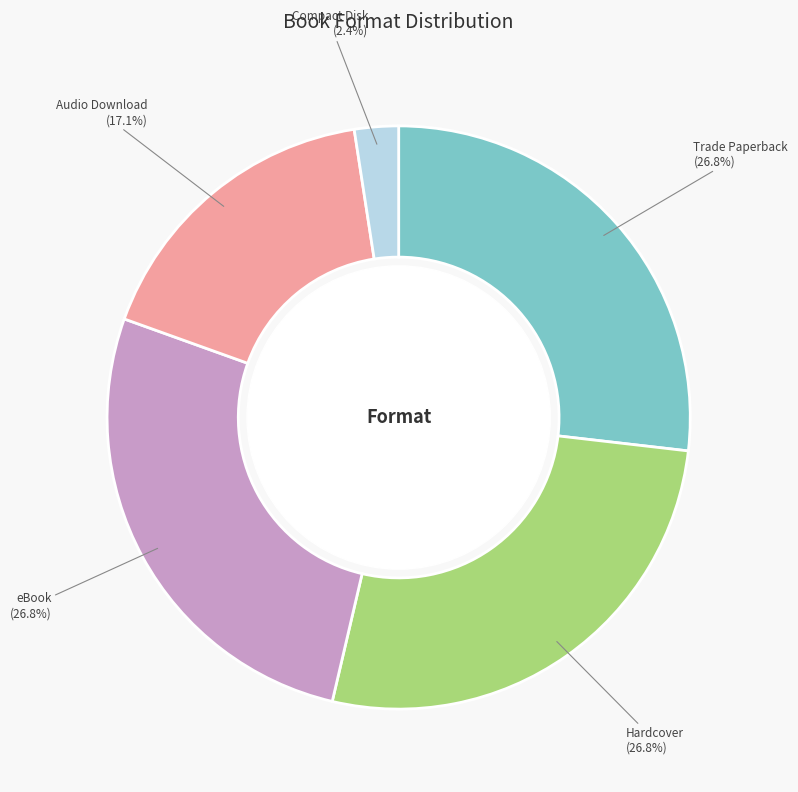

Is there any slice that represents more than half of the pie?

No